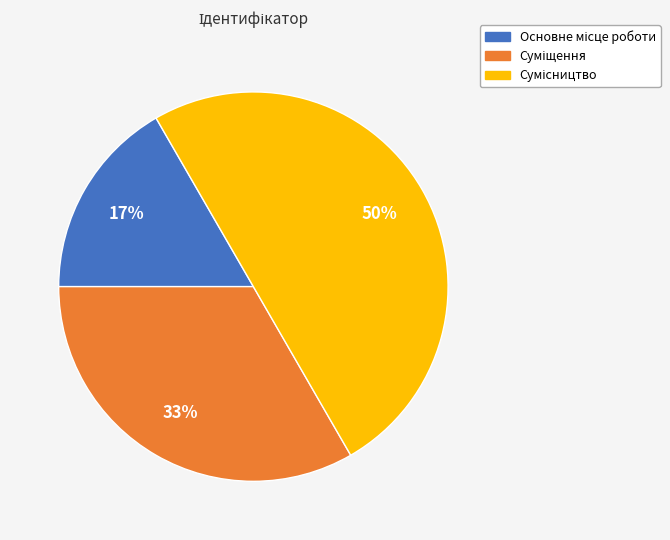

To the nearest percent, what is the difference between the largest and smallest slice percentages?

33%